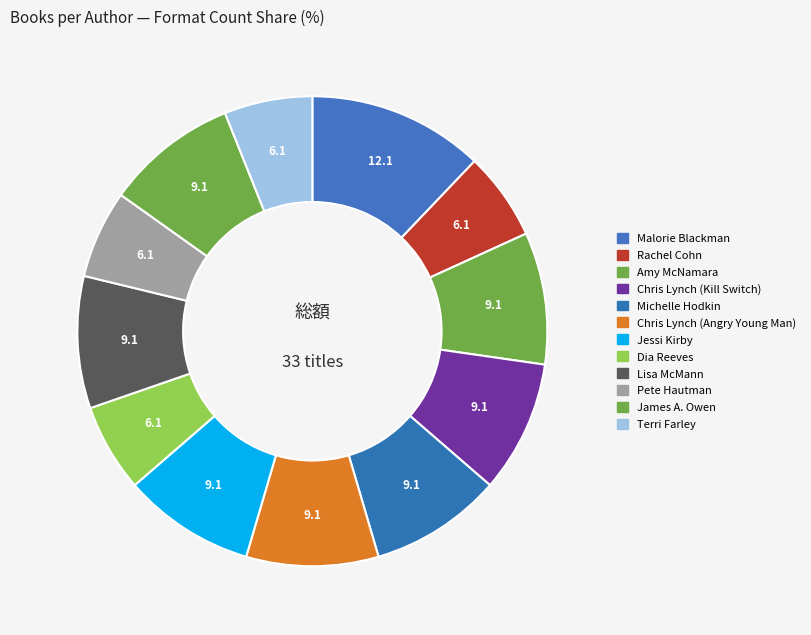

What is the smallest slice in the pie chart?

Rachel Cohn